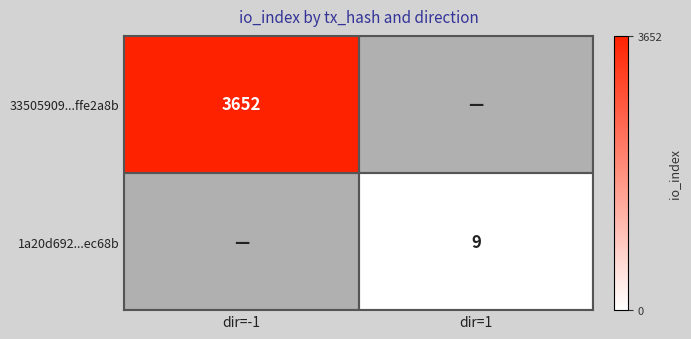

How many series are shown in this chart?

2